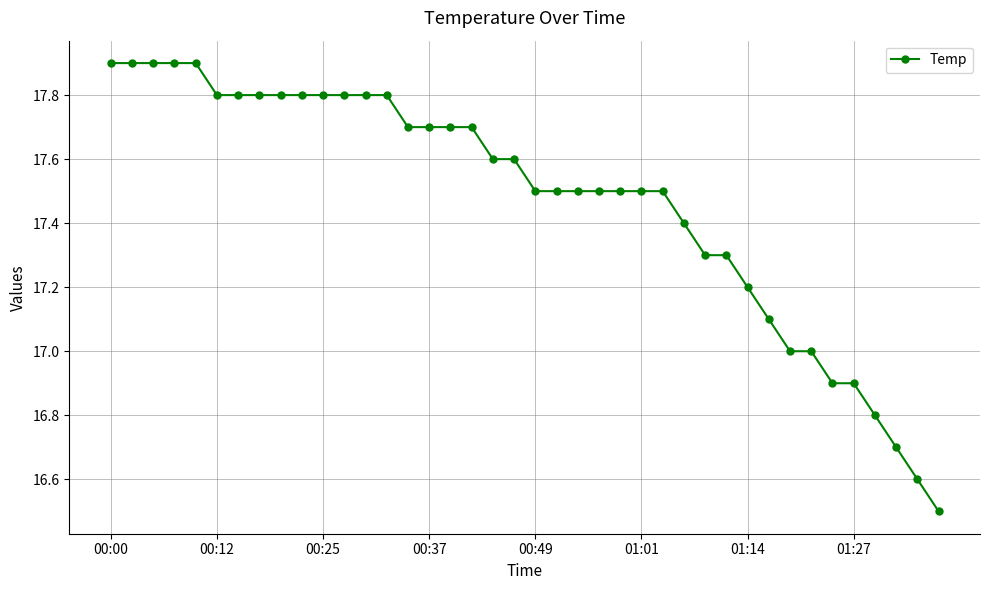

What is the minimum value shown in the chart?

16.5